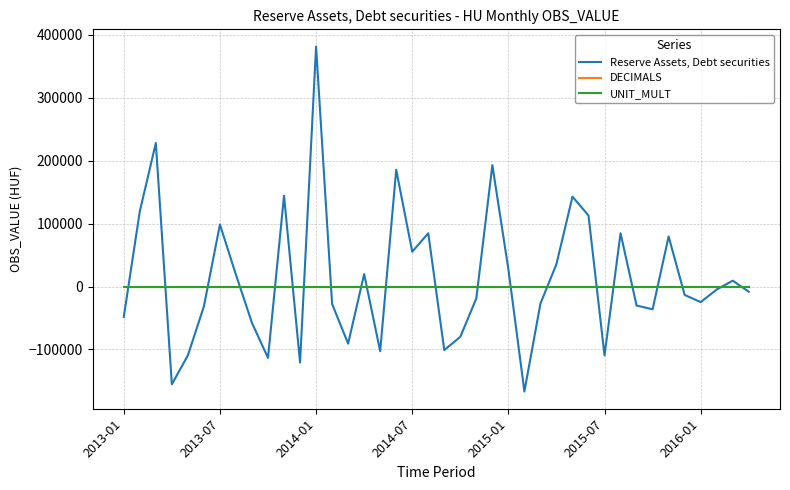

How many values in the Reserve Assets, Debt securities series are below -8203?

21